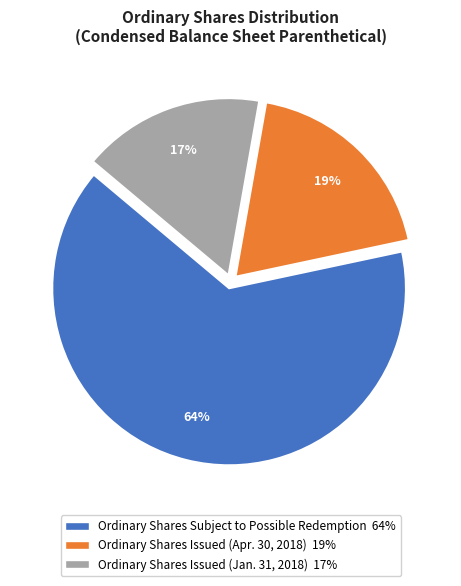

Which category has the biggest portion of the pie?

Ordinary Shares Subject to Possible Redemption